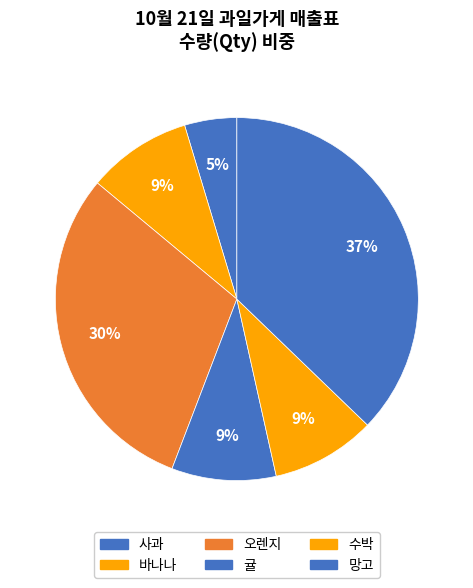

How many segments does this pie chart have?

6